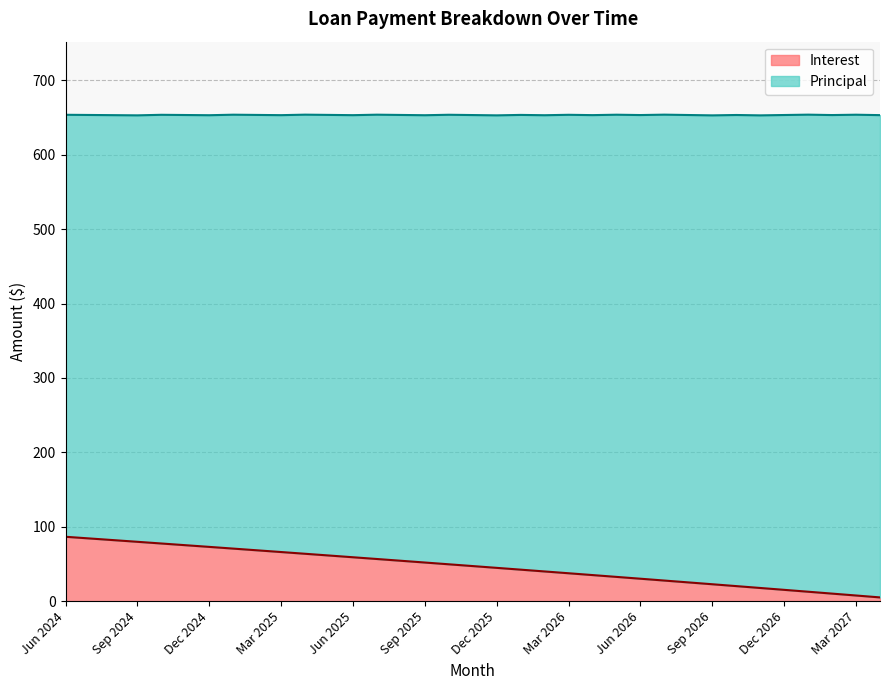

What is the difference between the maximum and minimum values?

81.5